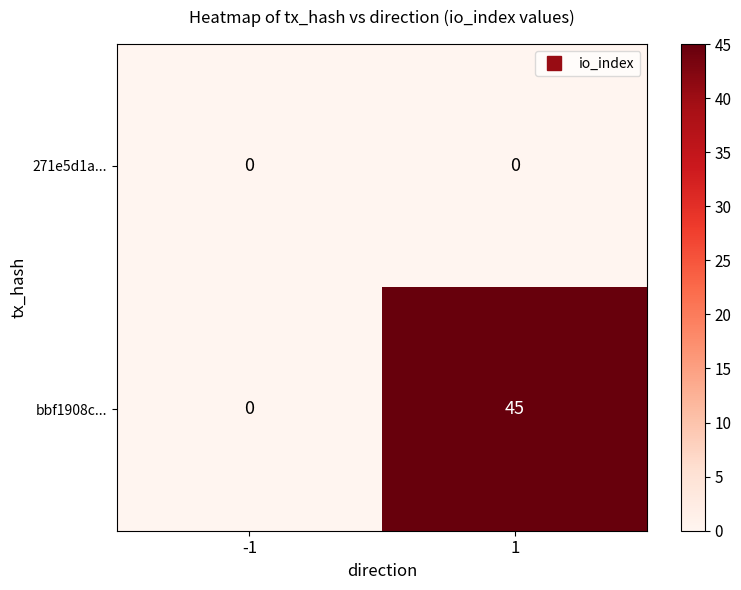

At how many categories does at least one series exceed 4?

1